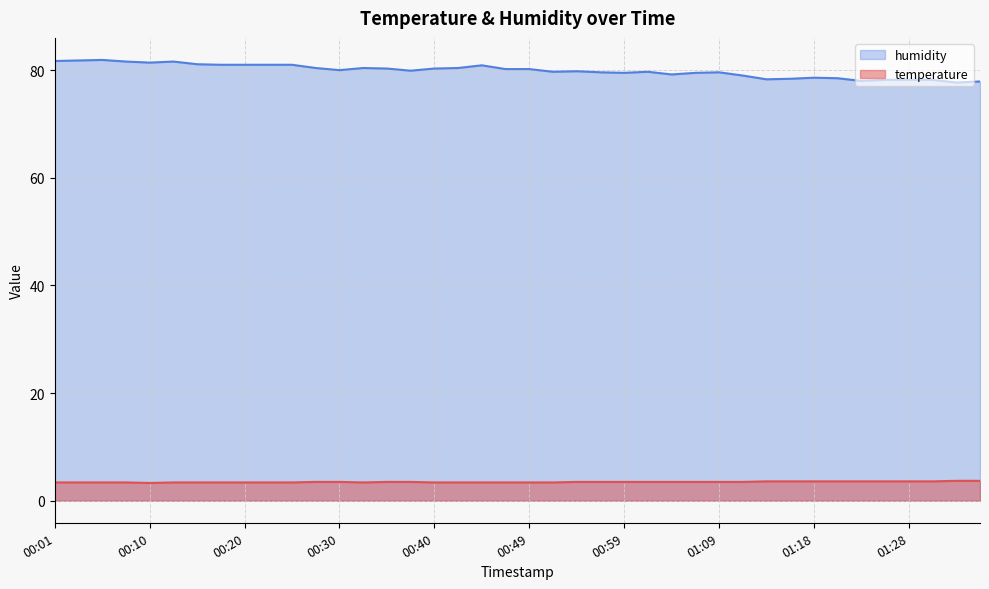

Reading left to right, what are all the values shown in this chart?

temperature: 00:01=3.4	00:03=3.4	00:06=3.4	00:08=3.4	00:10=3.3	00:13=3.4	00:15=3.4	00:18=3.4	00:20=3.4	00:23=3.4	00:25=3.4	00:27=3.5	00:30=3.5	00:32=3.4	00:35=3.5	00:37=3.5	00:40=3.4	00:42=3.4	00:44=3.4	00:47=3.4	00:49=3.4	00:52=3.4	00:54=3.5	00:57=3.5	00:59=3.5	01:01=3.5	01:04=3.5	01:06=3.5	01:09=3.5	01:11=3.5	01:14=3.6	01:16=3.6	01:18=3.6	01:21=3.6	01:23=3.6	01:26=3.6	01:28=3.6	01:31=3.6	01:33=3.7	01:35=3.7
humidity: 00:01=81.7	00:03=81.8	00:06=81.9	00:08=81.6	00:10=81.4	00:13=81.6	00:15=81.1	00:18=81.0	00:20=81.0	00:23=81.0	00:25=81.0	00:27=80.4	00:30=80.0	00:32=80.4	00:35=80.3	00:37=79.9	00:40=80.3	00:42=80.4	00:44=80.9	00:47=80.2	00:49=80.2	00:52=79.7	00:54=79.8	00:57=79.6	00:59=79.5	01:01=79.7	01:04=79.2	01:06=79.5	01:09=79.6	01:11=79.0	01:14=78.3	01:16=78.4	01:18=78.6	01:21=78.5	01:23=78.0	01:26=78.2	01:28=78.2	01:31=78.2	01:33=77.7	01:35=77.9